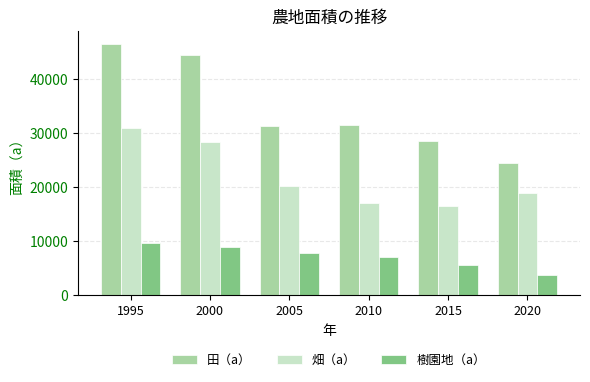

How many categories are shown in the chart?

6